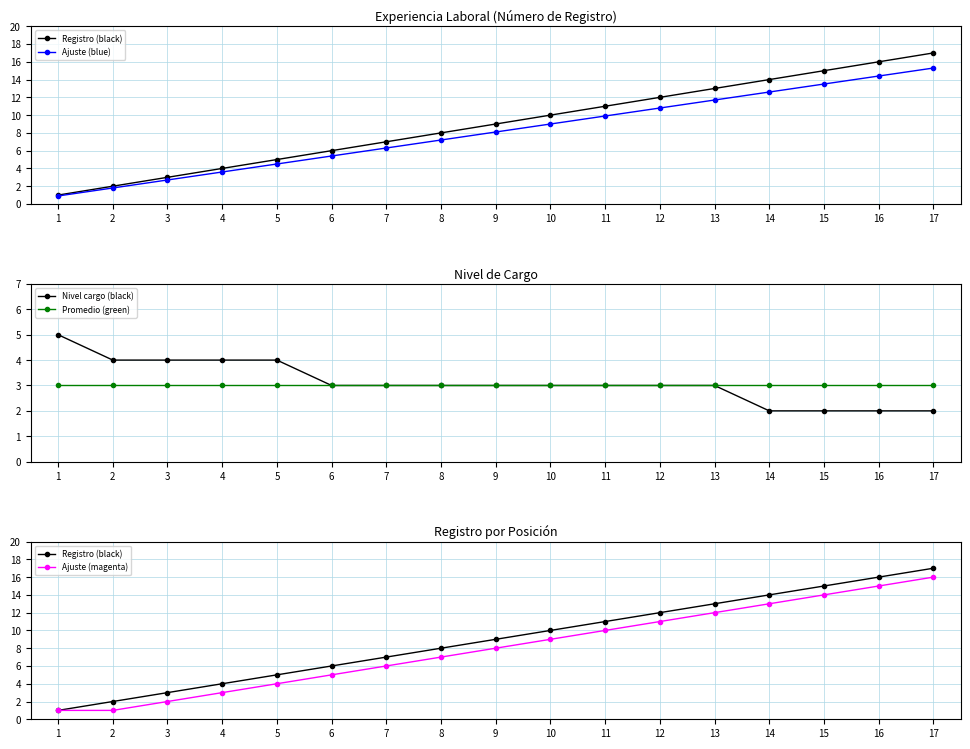

Does the chart have visible grid lines?

Yes